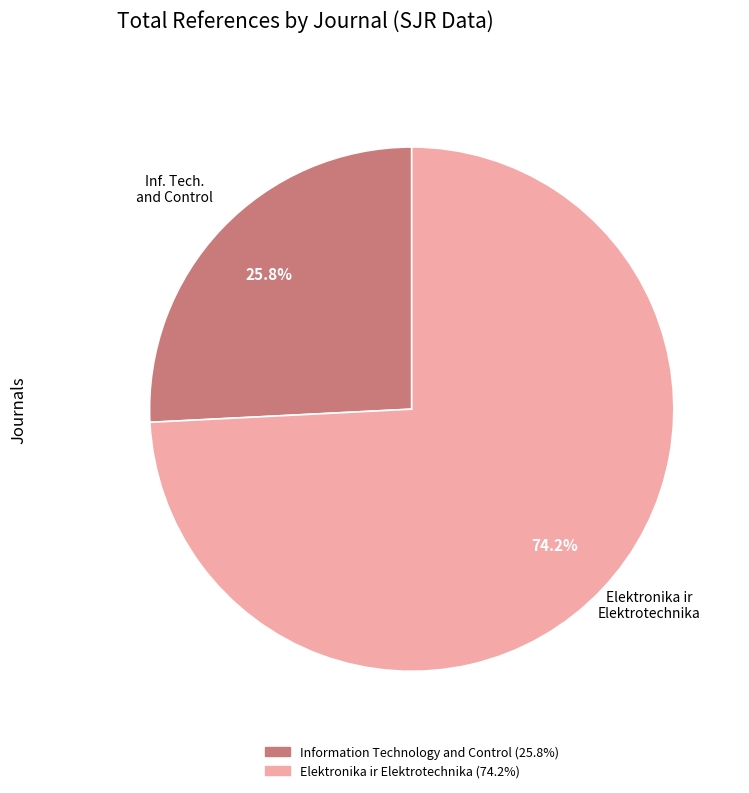

Is there any slice that represents more than half of the pie?

Yes